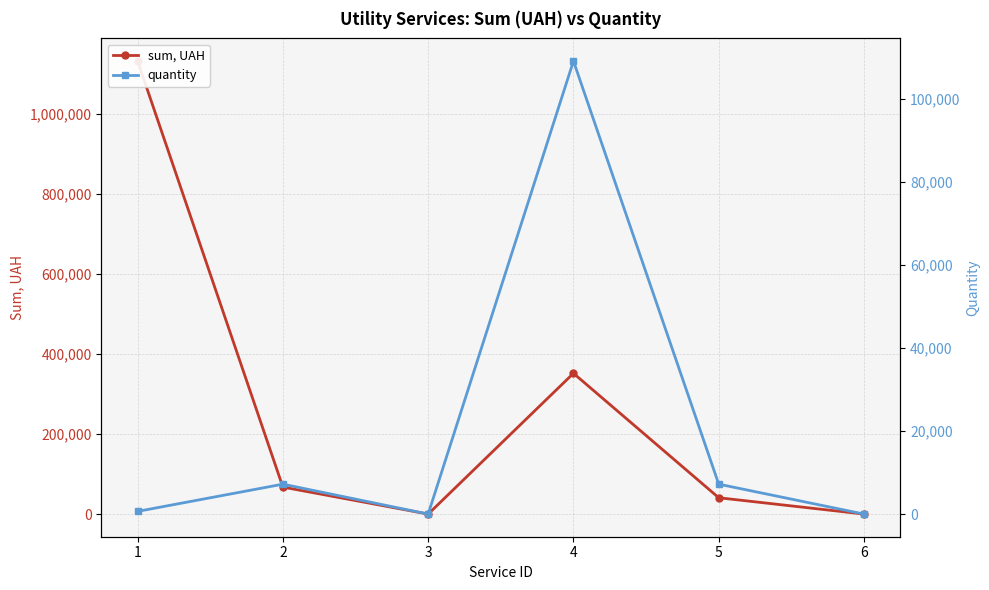

What is the maximum value shown in the chart?

1132493.4